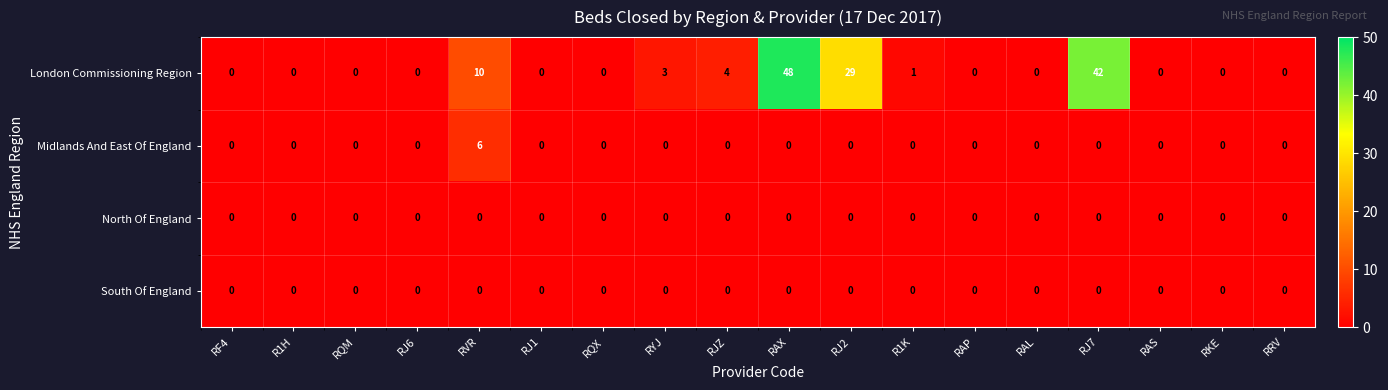

What is the average value of the London Commissioning Region series?

8